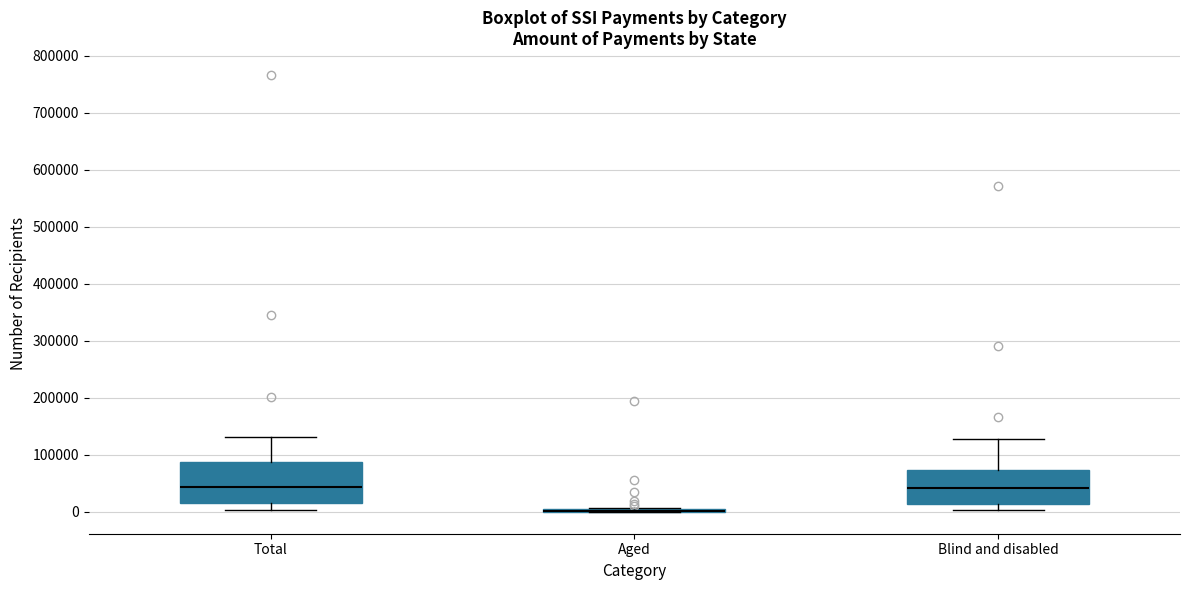

Reading left to right, read every box against the y-axis: the position of its median line, the range the box covers, and the ends of its whiskers. The values are not printed on the chart, so give them approximately, as read against the axis.

Total: median 40000, box 20000 to 90000, whiskers 0 to 130000
Aged: box collapsed to a line at 0, whiskers 0 to 10000
Blind and disabled: median 40000, box 10000 to 70000, whiskers 0 to 130000